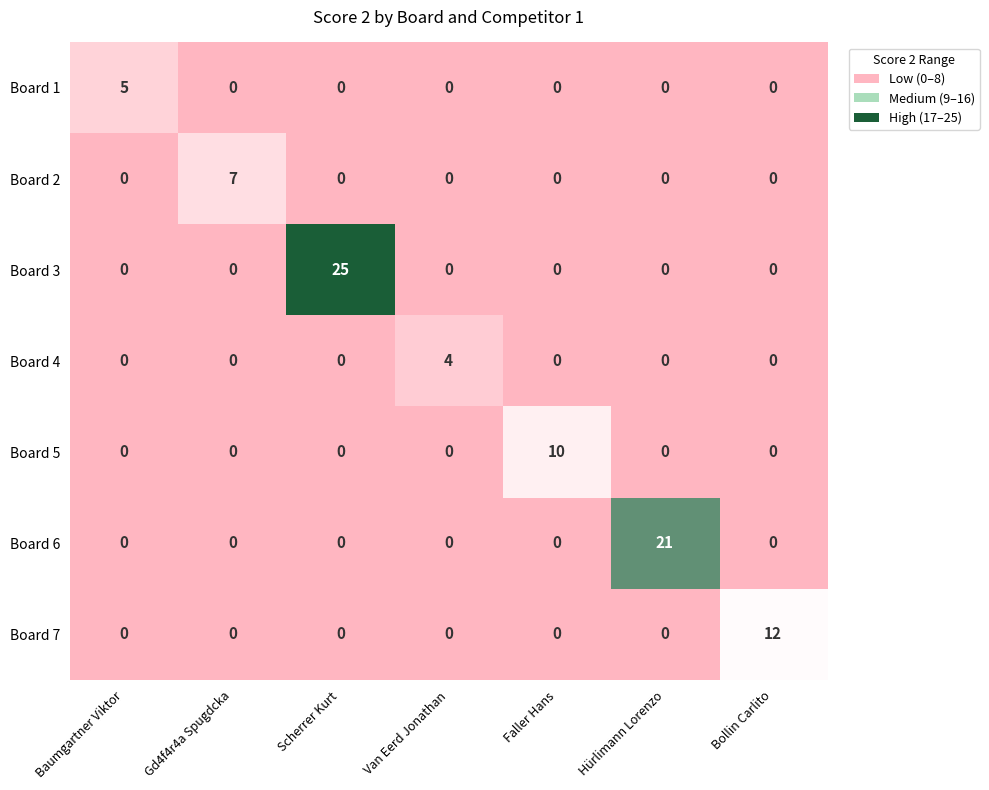

What is the approximate value of Board 6 at Hürlimann Lorenzo, to the nearest 5?

20